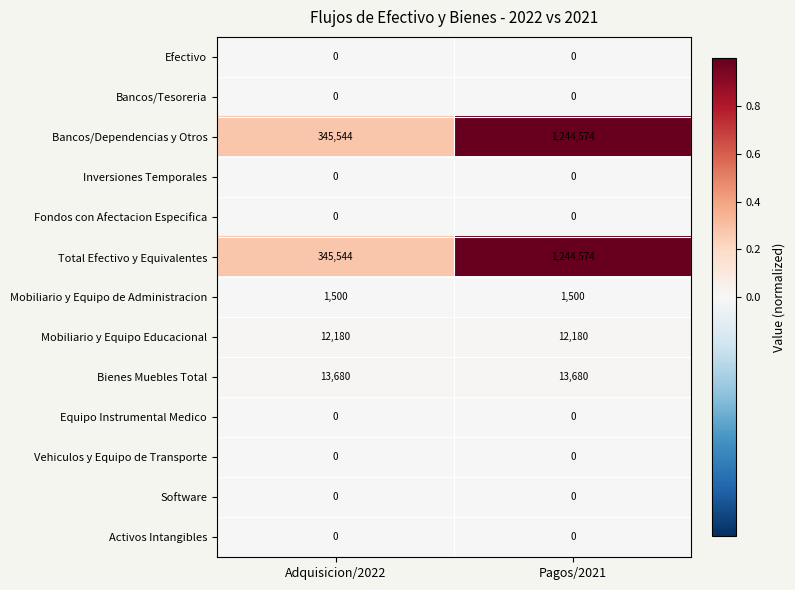

The Activos Intangibles series shows 0 at Pagos/2021. True or false?

True